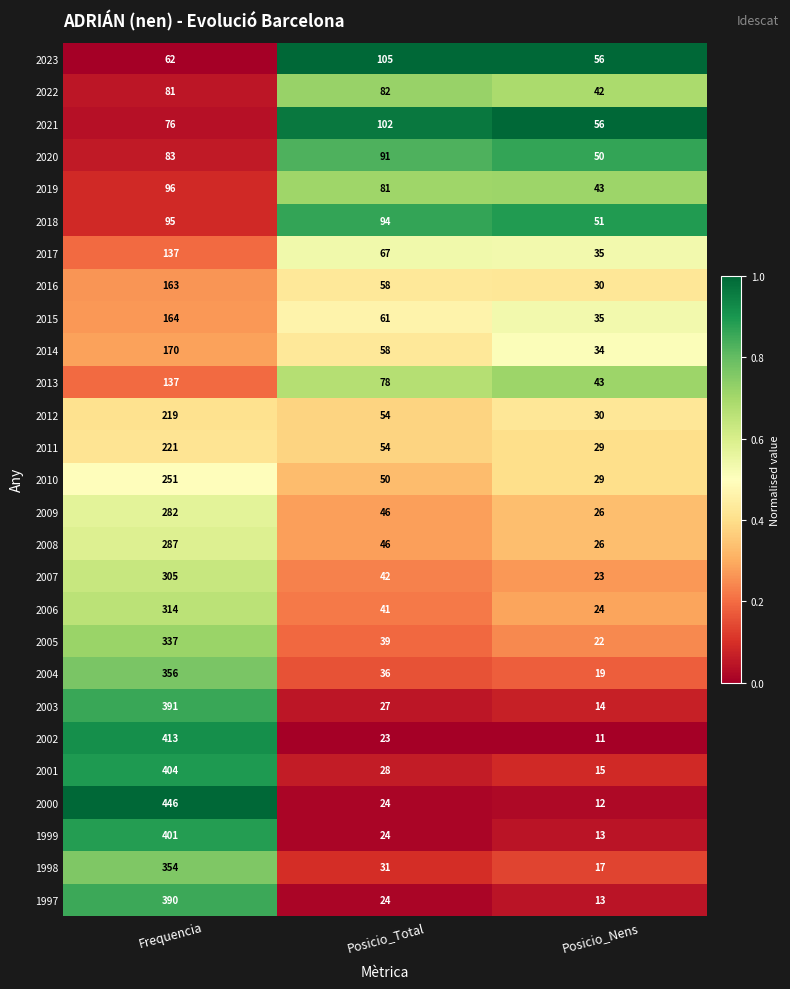

Is the value of 2022 at Frequencia greater than the value of 2023 at Frequencia?

Yes